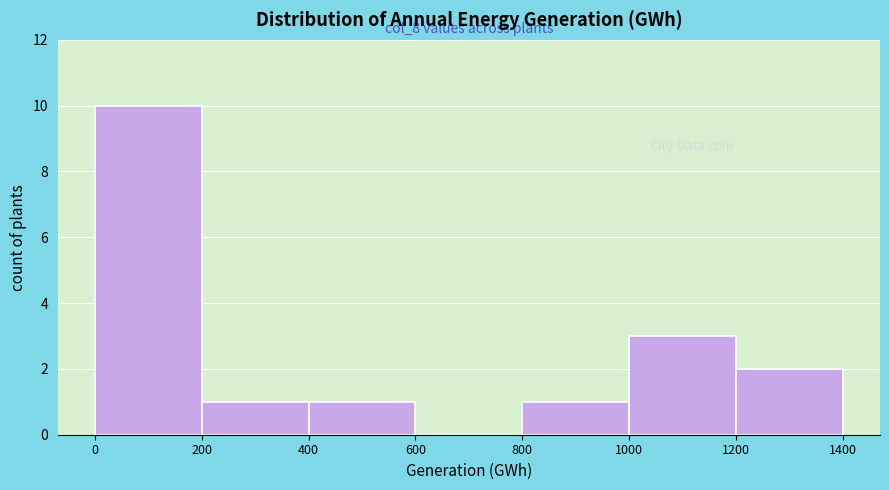

Over which range of the x-axis is the bar tallest?

0 to 200